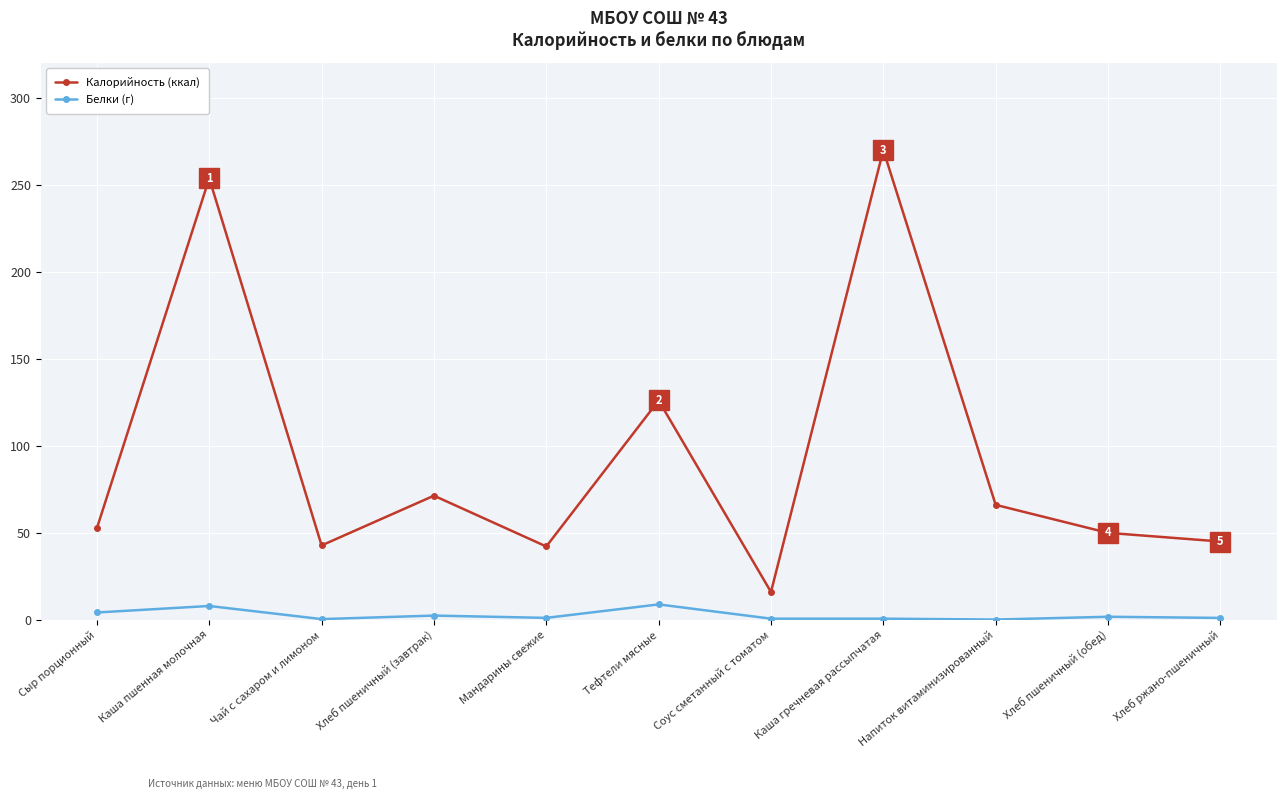

What is the total value across all series at Хлеб ржано-пшеничный?

45.8